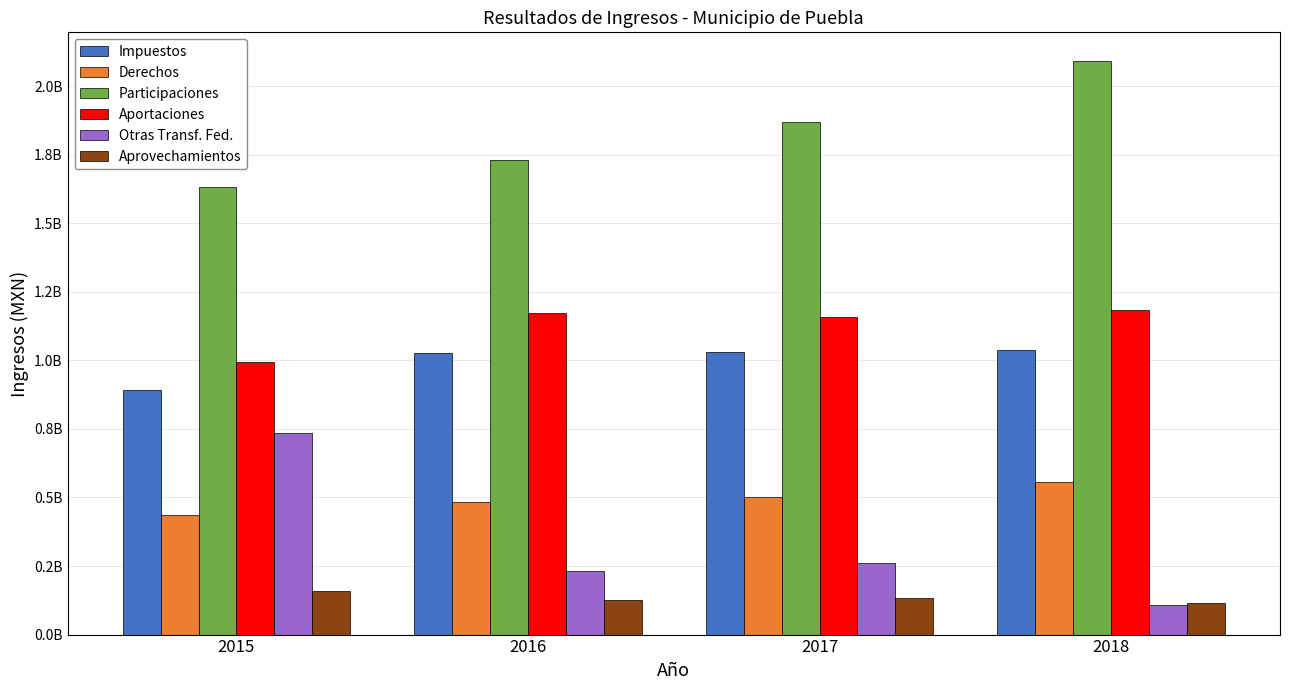

Does the chart contain stacked bars?

No